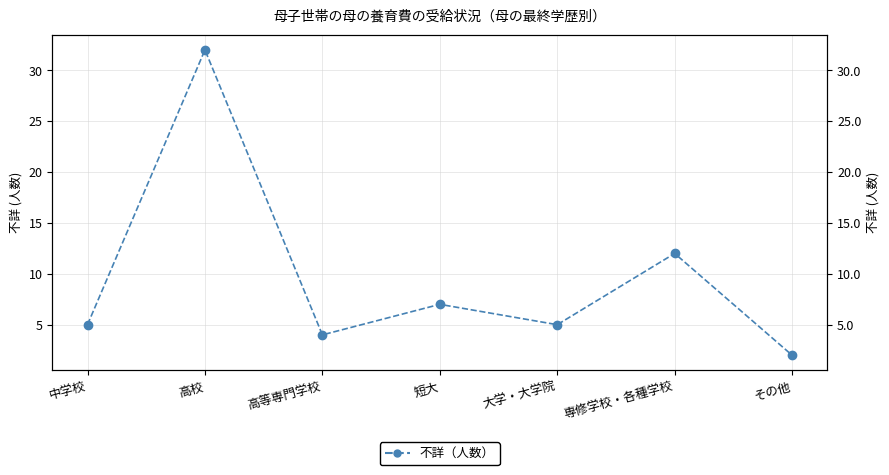

Which label corresponds to the largest value in the chart?

高校